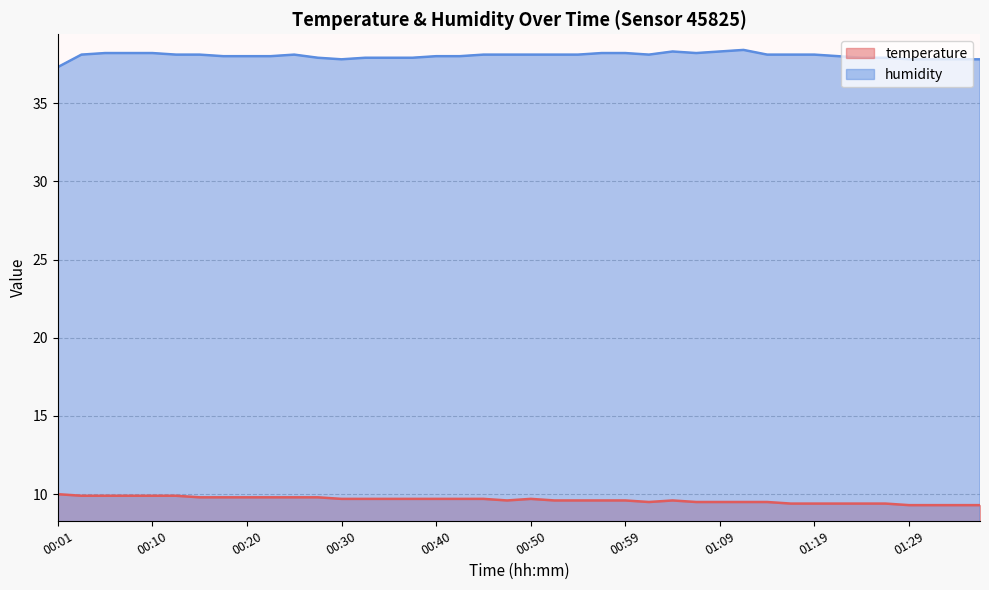

What is the highest value of the temperature series?

10.0